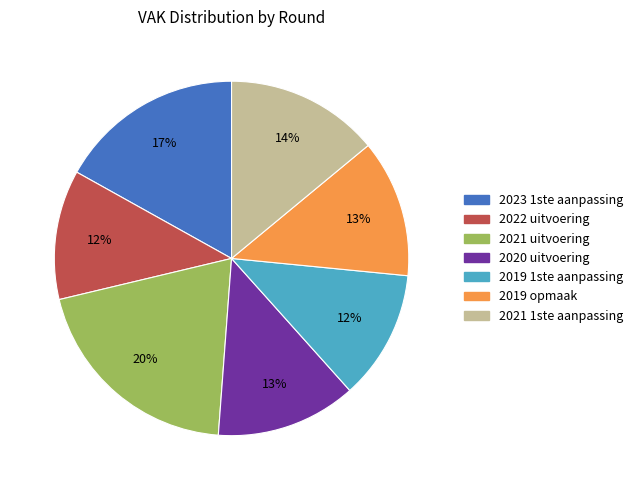

Do 2020 uitvoering and 2019 opmaak together represent more than half of the pie?

No